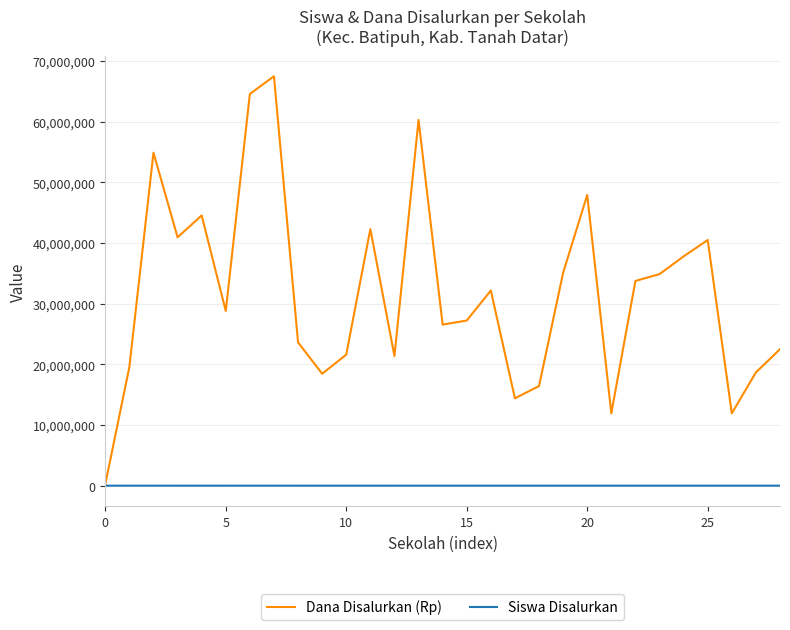

What are all the series names shown in the legend?

Dana Disalurkan (Rp), Siswa Disalurkan